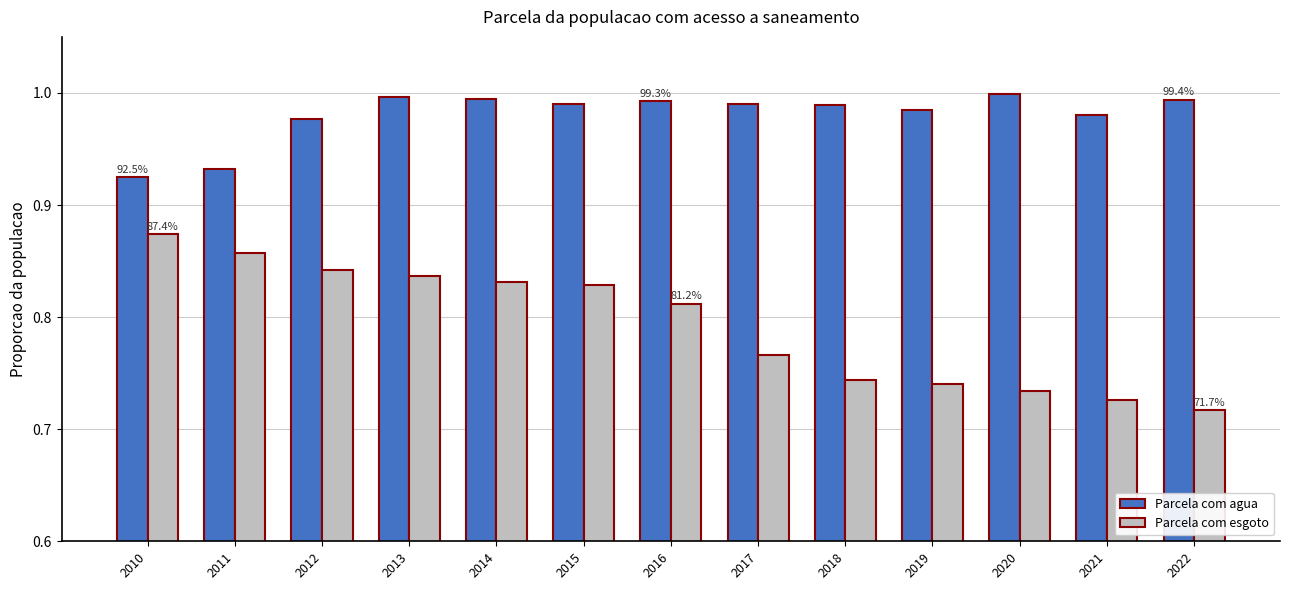

Where is Parcela com esgoto nearest to the value 0?

2022